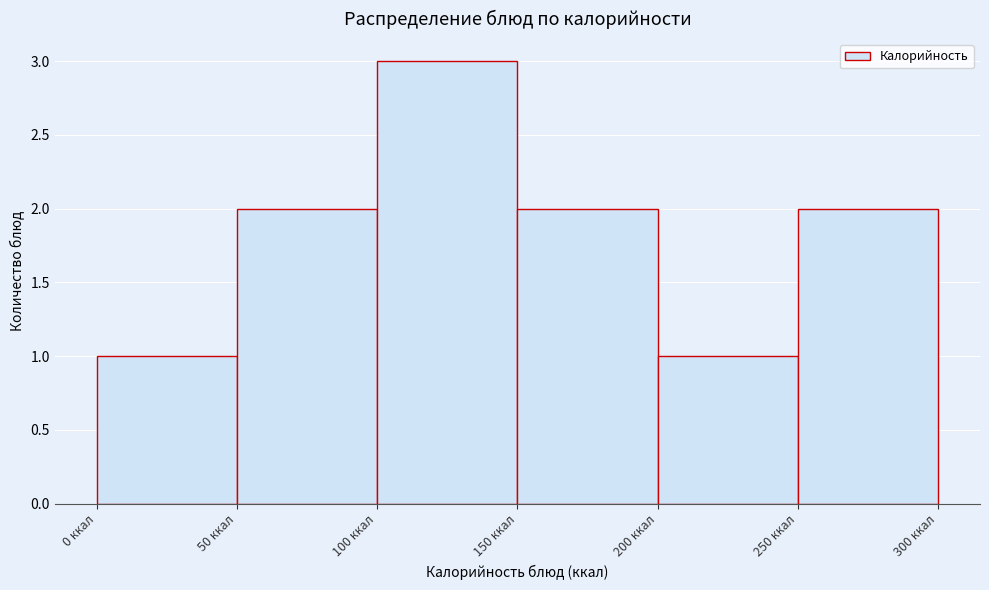

How tall is the bar that spans 200 to 250 on the x-axis? The values are not printed on the chart, so give them approximately, as read against the axis.

1